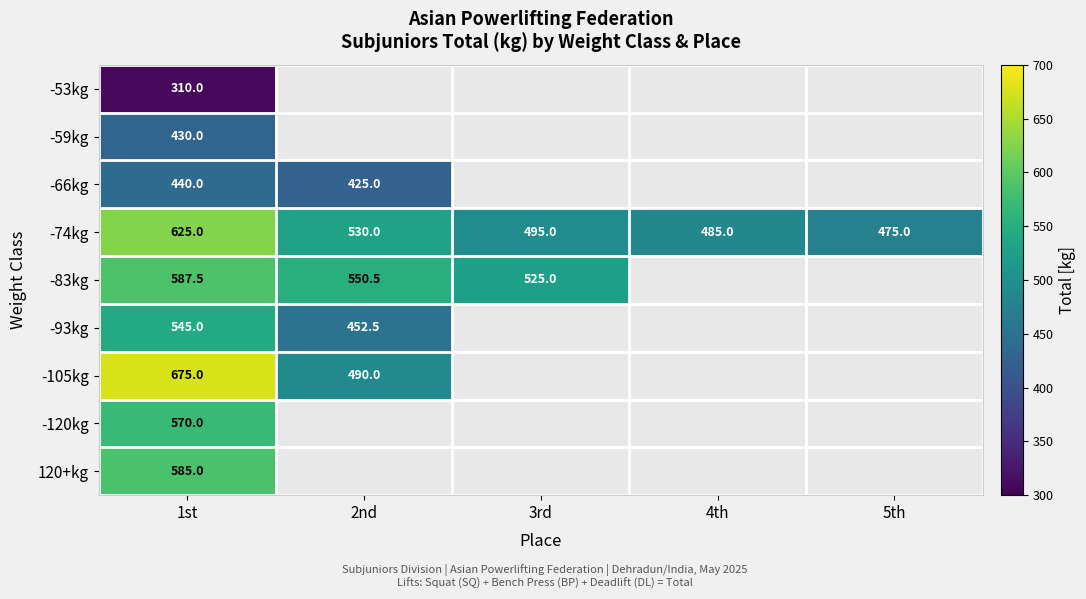

Which category has the highest value across all series?

1st